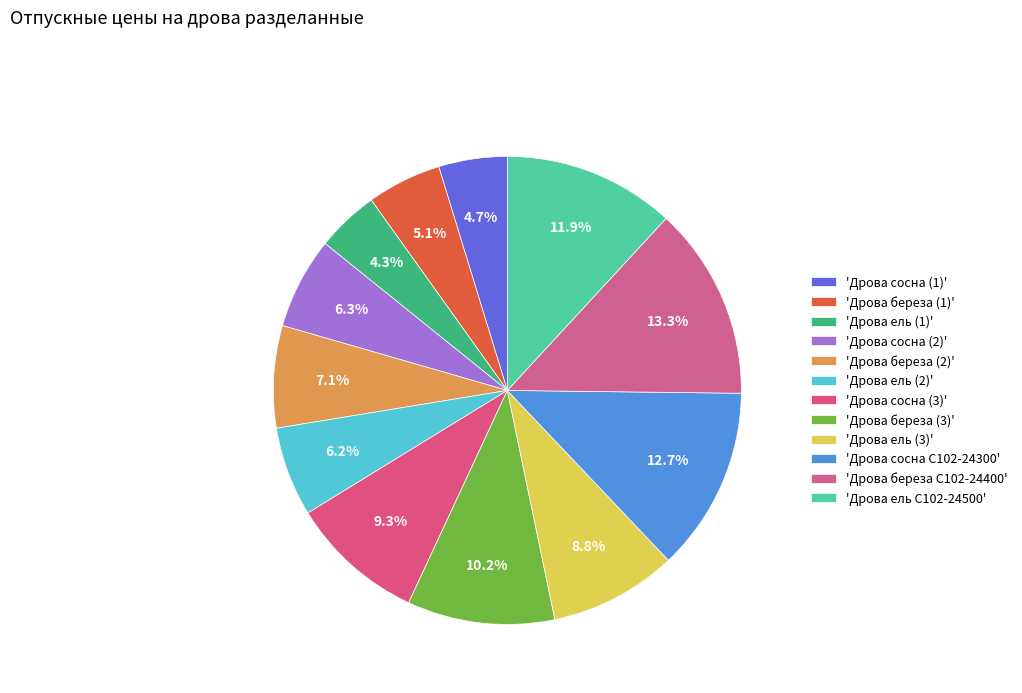

Which category has the biggest portion of the pie?

'Дрова береза С102-24400'